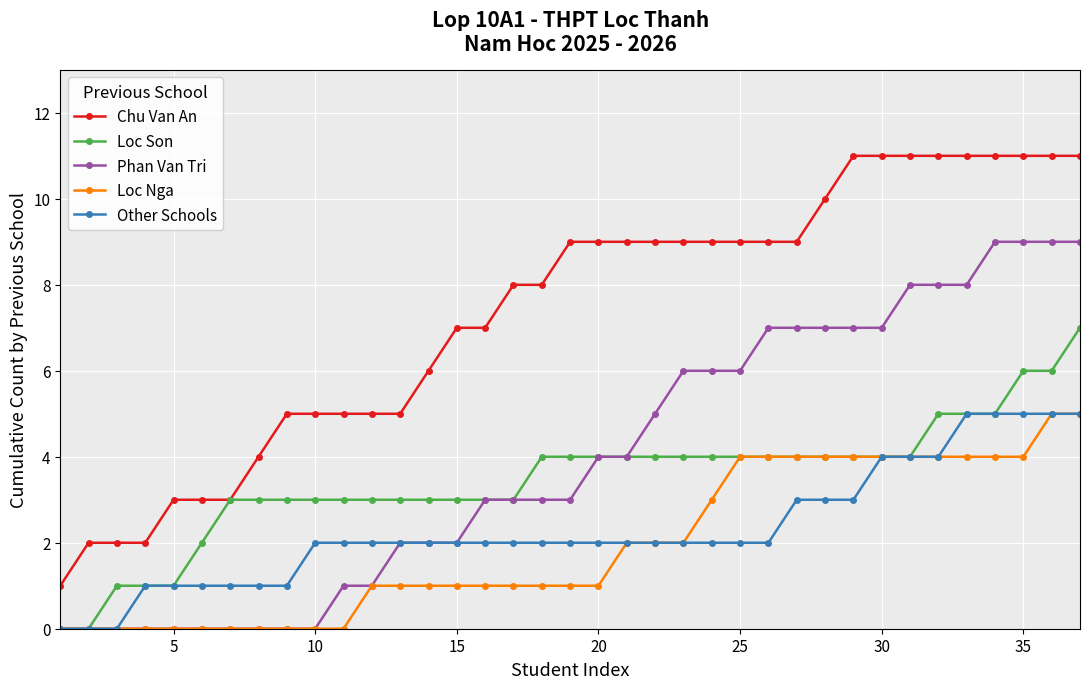

What is the greatest value displayed?

11